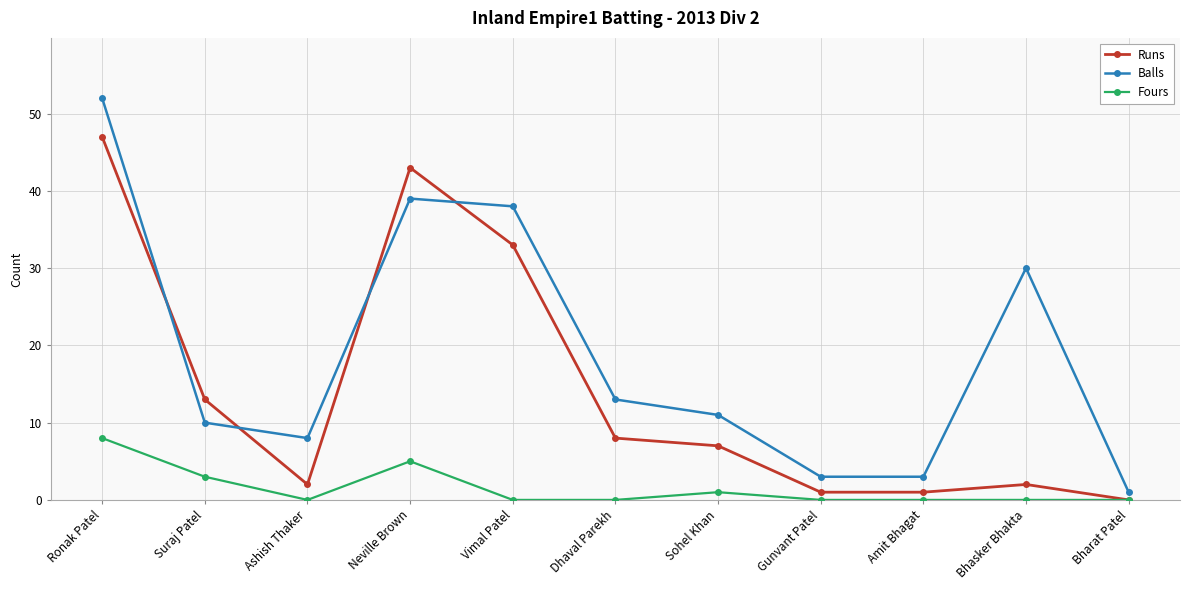

What is the spread (max minus min) of values at Gunvant Patel?

3